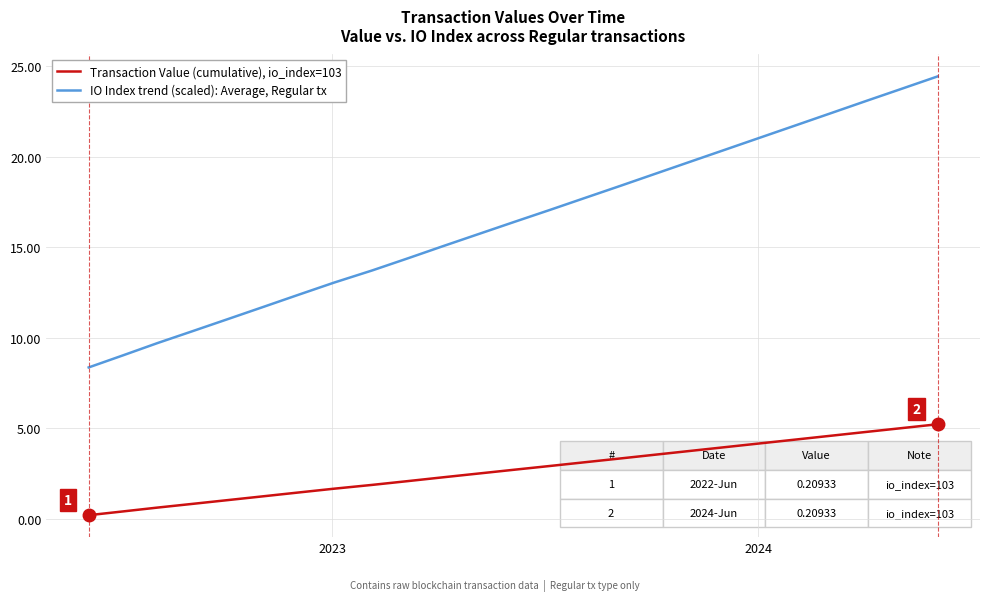

Which series has the largest total across all categories?

IO Index trend (scaled): Average, Regular tx